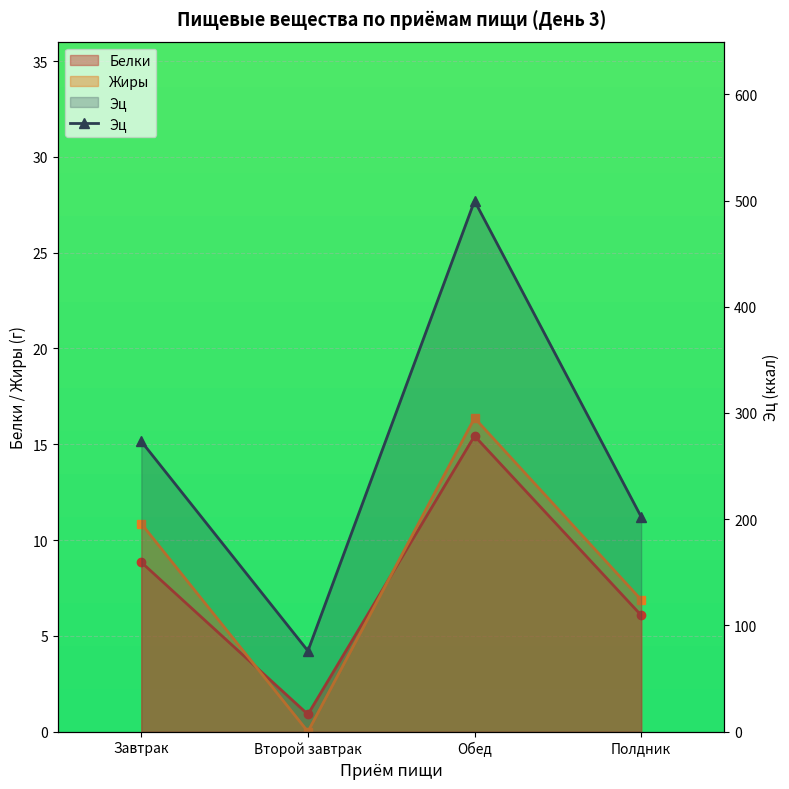

What is the average value?

262.8